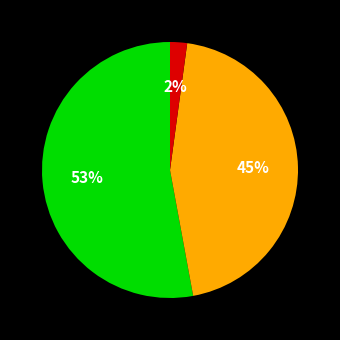

Is there any slice that represents more than half of the pie?

Yes